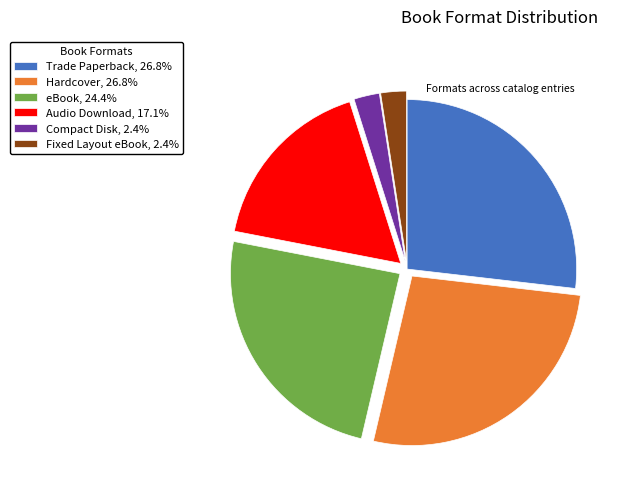

What is the ratio of the value at Fixed Layout eBook, 2.4% to the value at Compact Disk, 2.4%?

1.0